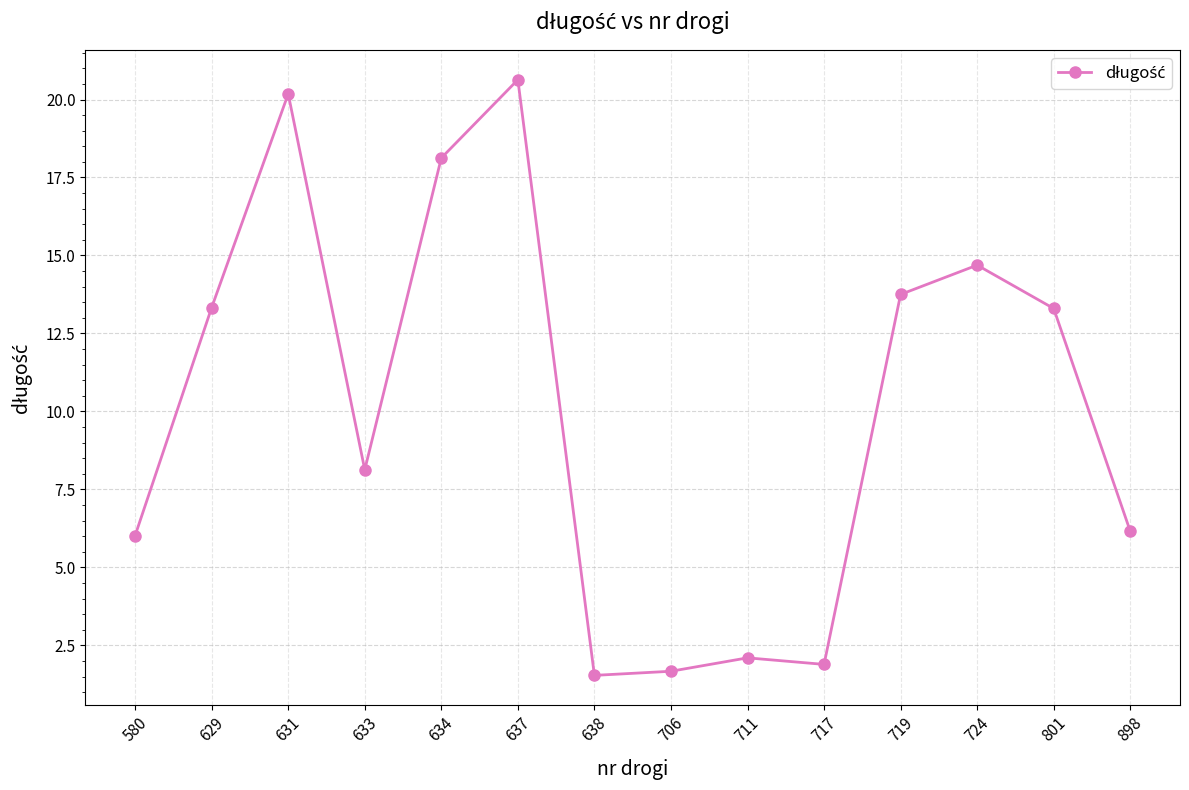

At which label does the data first exceed 13?

629